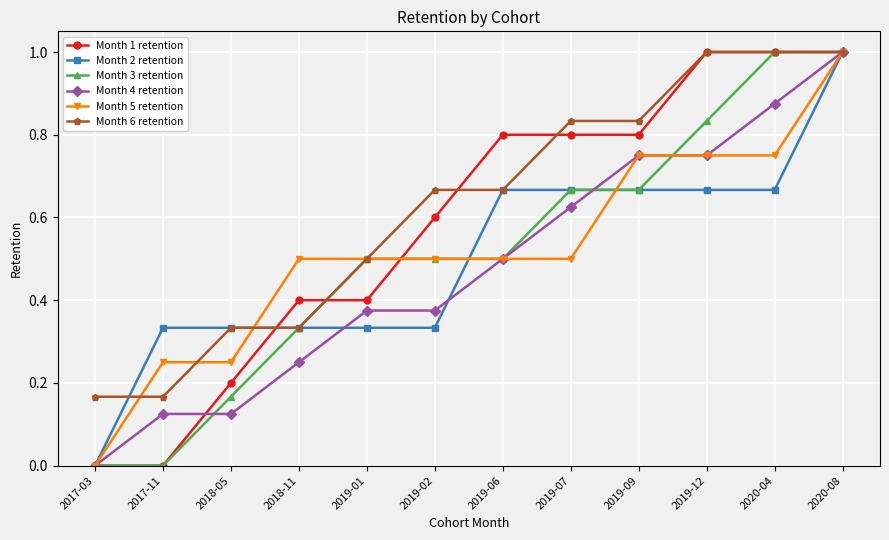

At which label does Month 5 retention reach its minimum?

2017-03